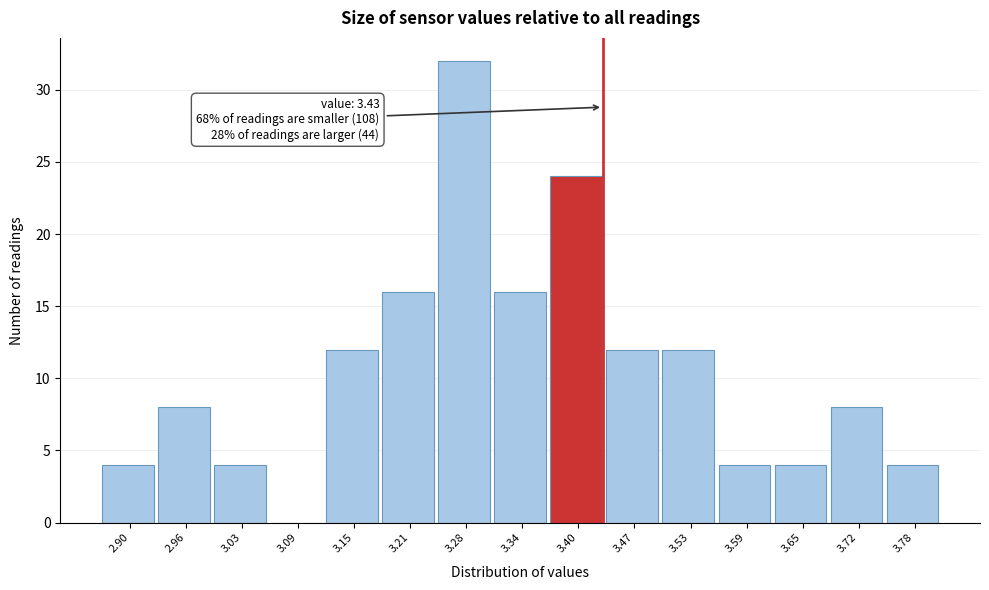

Which range on the x-axis has the tallest bar?

3.25 to 3.31